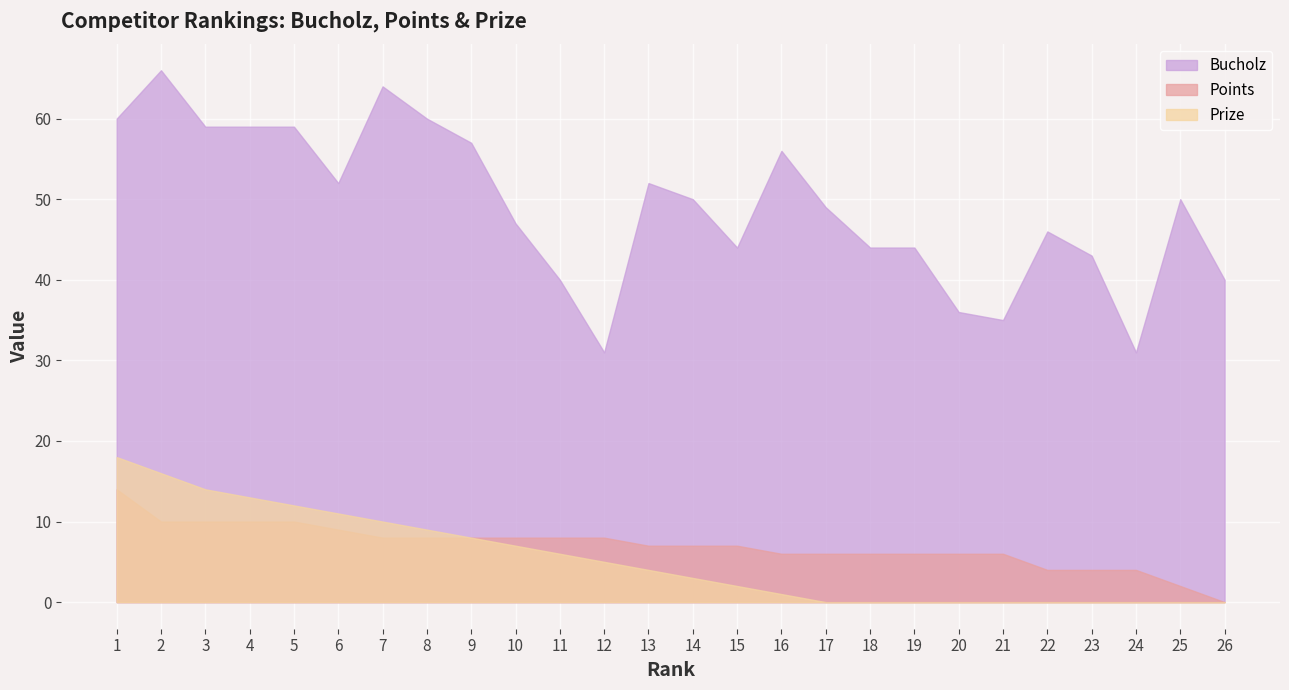

True or false: Bucholz has a value of 52 at 6.

True